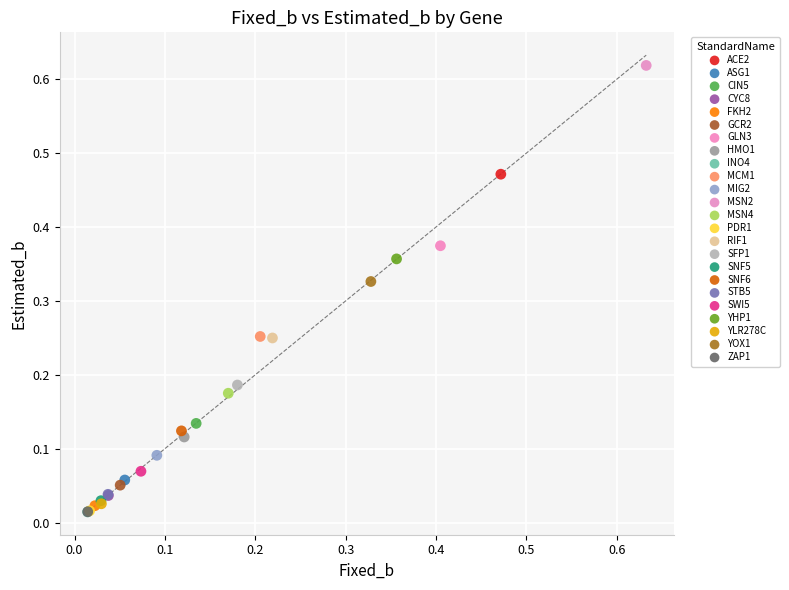

What are all the series names shown in the legend?

ACE2, ASG1, CIN5, CYC8, FKH2, GCR2, GLN3, HMO1, INO4, MCM1, MIG2, MSN2, MSN4, PDR1, RIF1, SFP1, SNF5, SNF6, STB5, SWI5, YHP1, YLR278C, YOX1, ZAP1